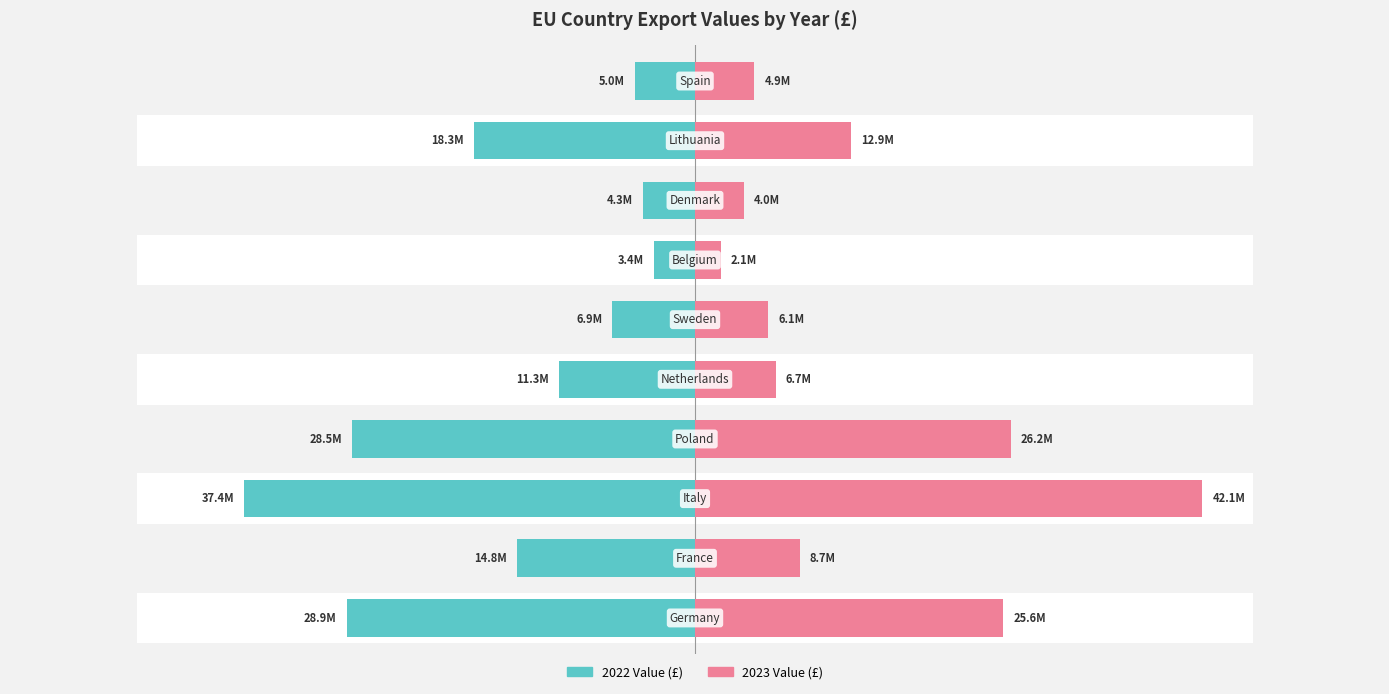

What is the value of the 2023 Value (£) bar at the 2nd from the left?

8694717